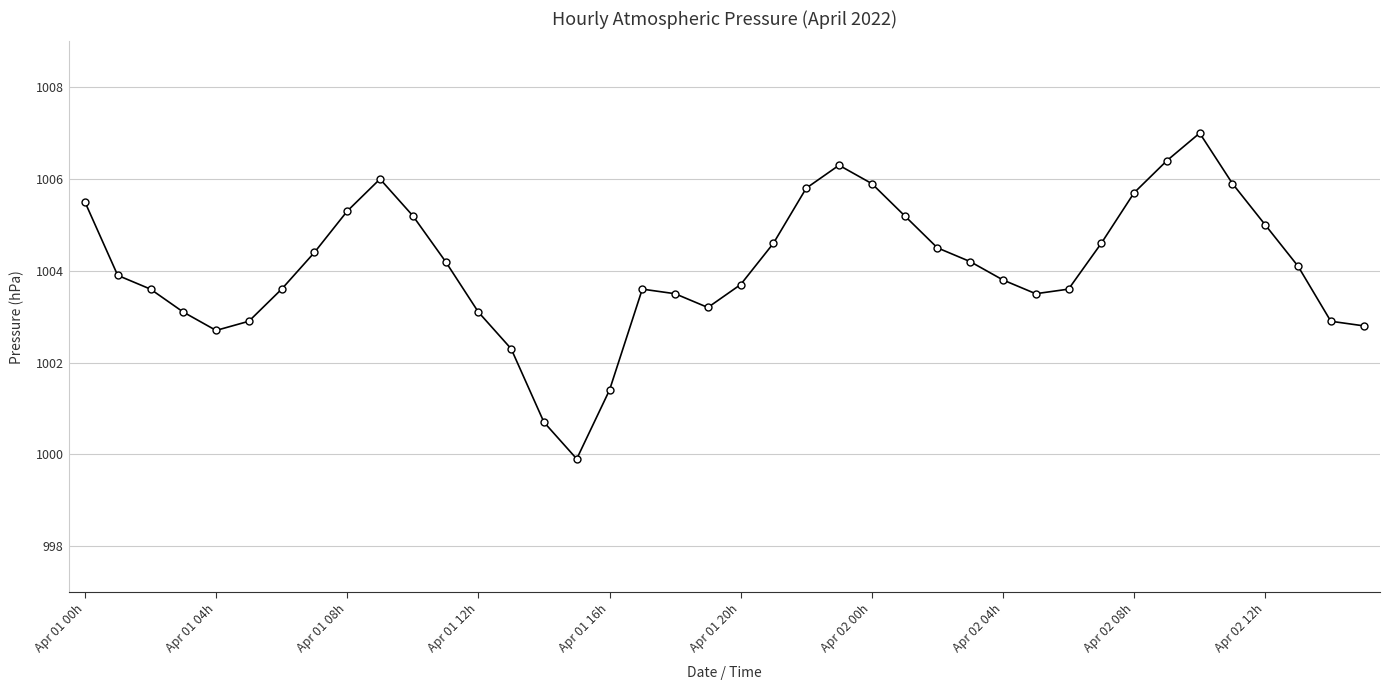

How many series are shown in this chart?

1